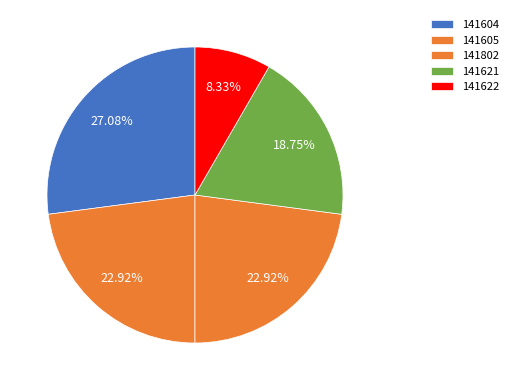

What is the largest slice in the pie chart?

141604